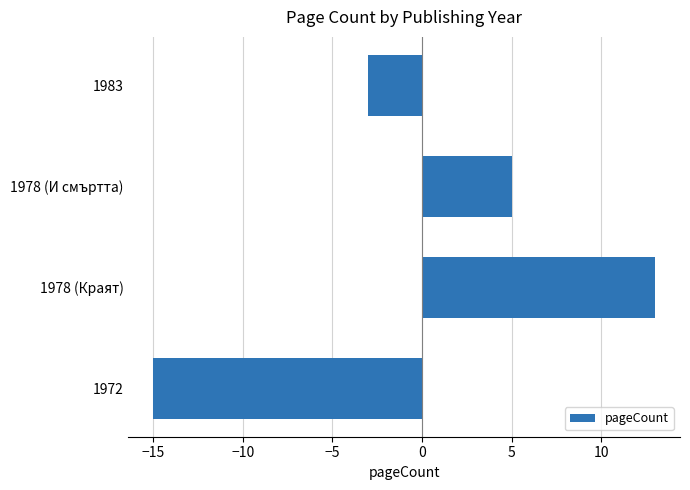

Reading bottom to top, extract all data points from this chart.

-15	13	5	-3